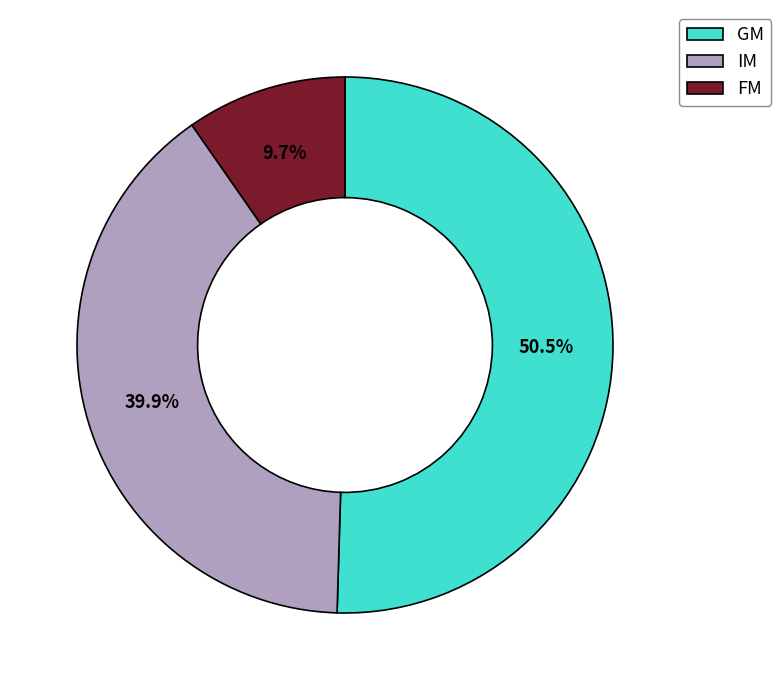

How many segments does this pie chart have?

3